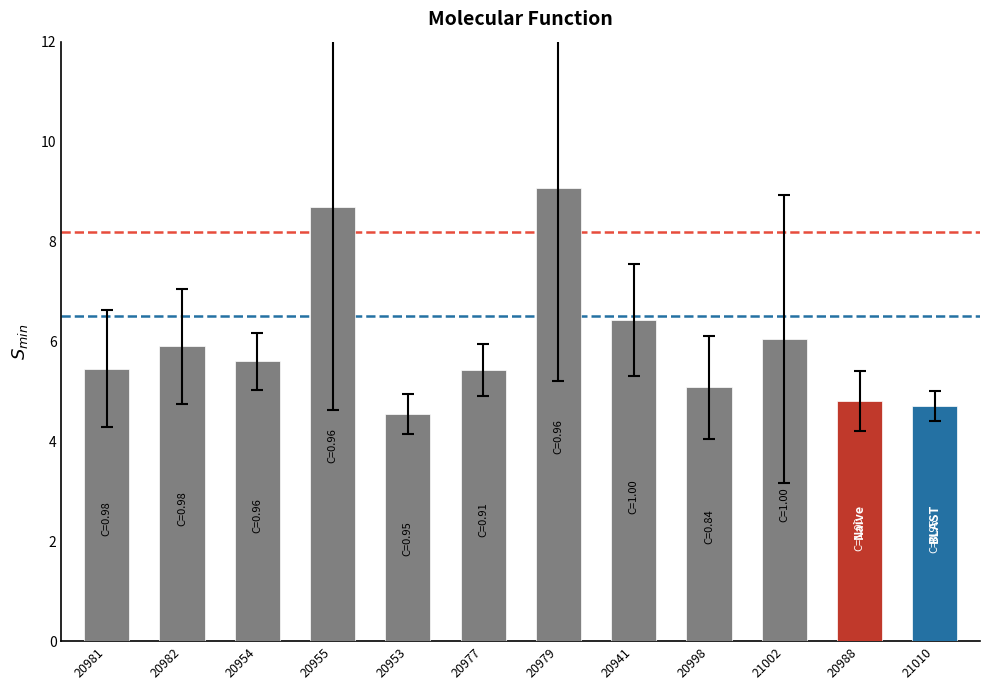

Does the chart contain stacked bars?

No